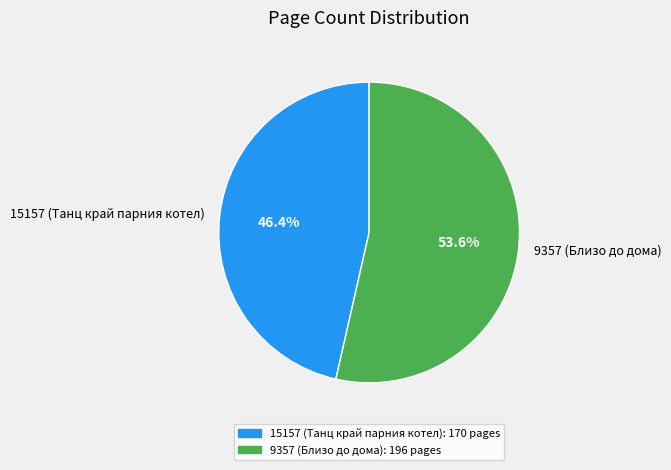

Combined, do 15157 (Танц край парния котел) and 9357 (Близо до дома) account for over 50%?

Yes